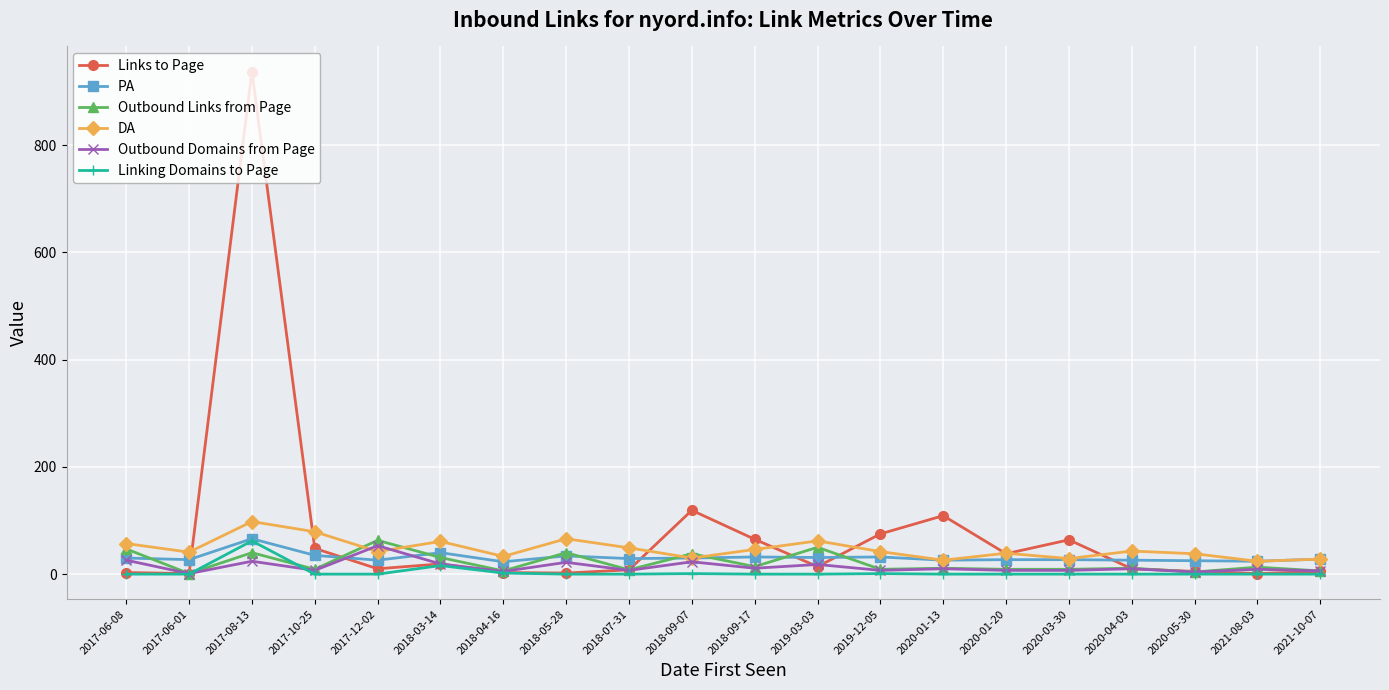

At which label does PA reach its peak?

2017-08-13